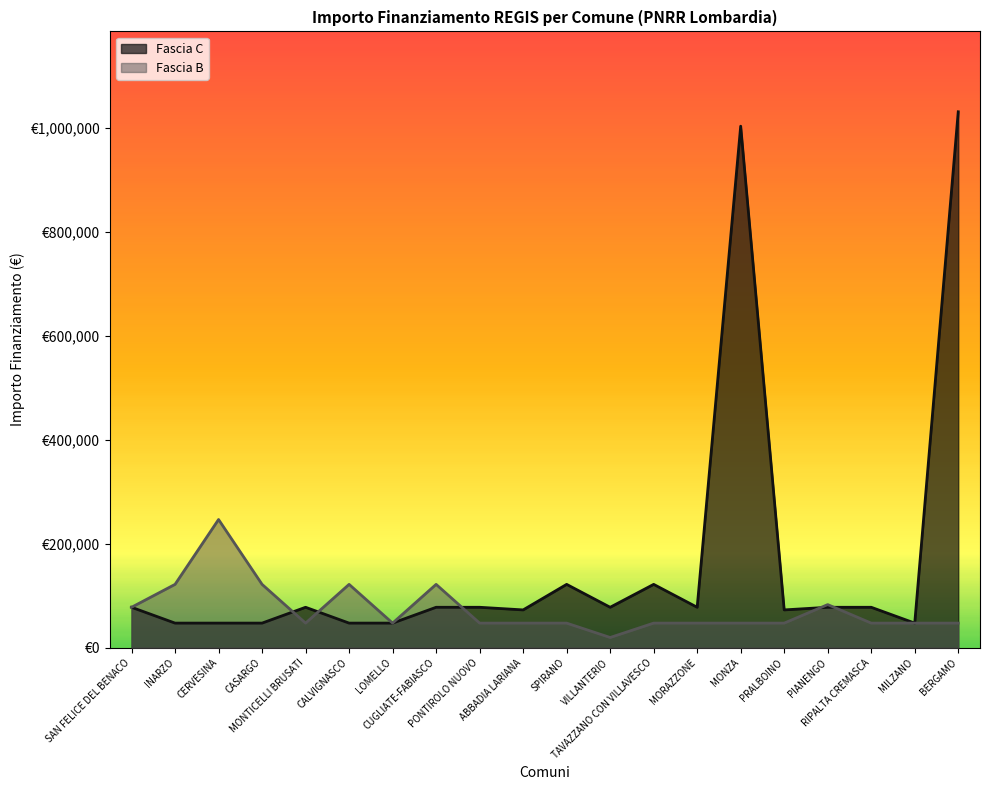

True or false: Fascia C has a value of 47427 at CASARGO.

True